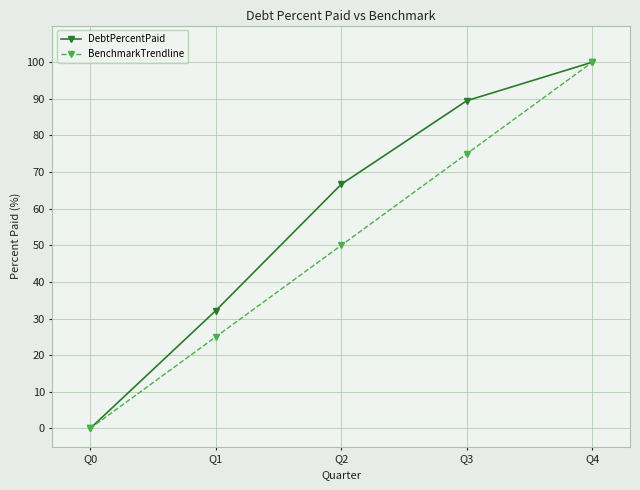

True or false: DebtPercentPaid has more than 2 points higher than both neighbors.

False